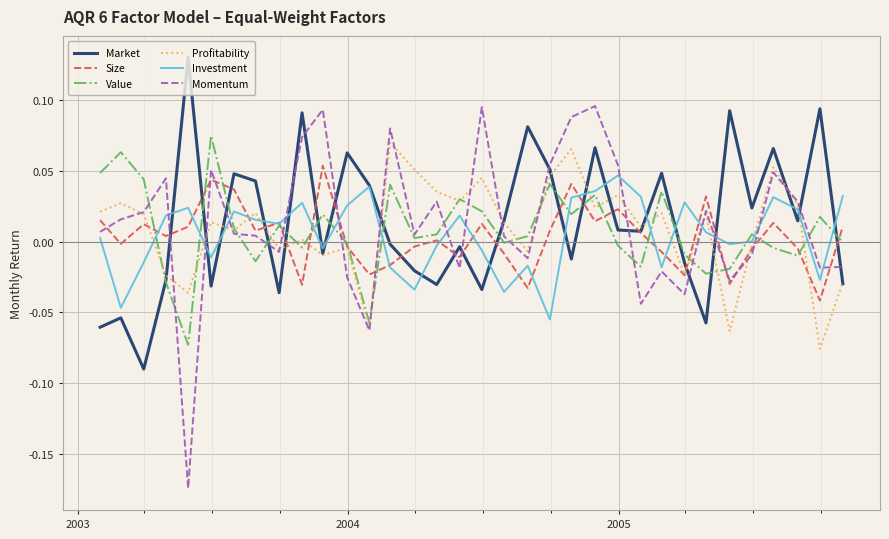

How many lines are shown in the chart?

6